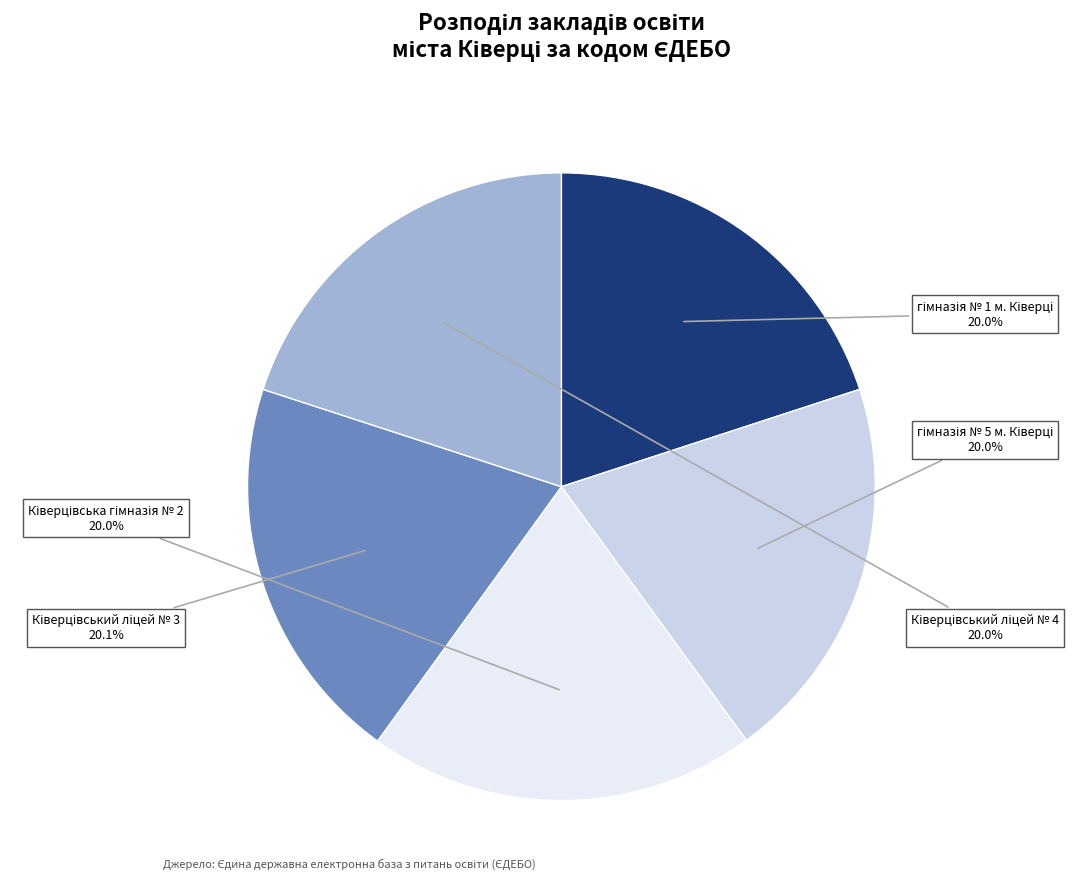

Does any single category account for the majority?

No